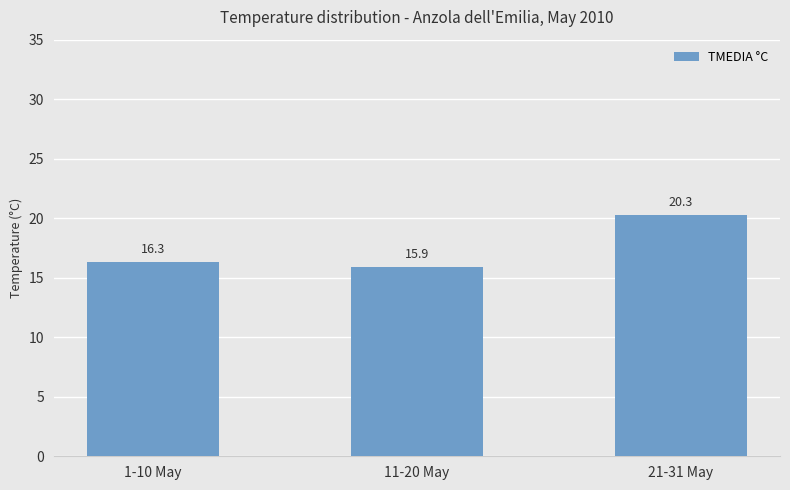

Rank the categories by value from lowest to highest.

11-20 May, 1-10 May, 21-31 May